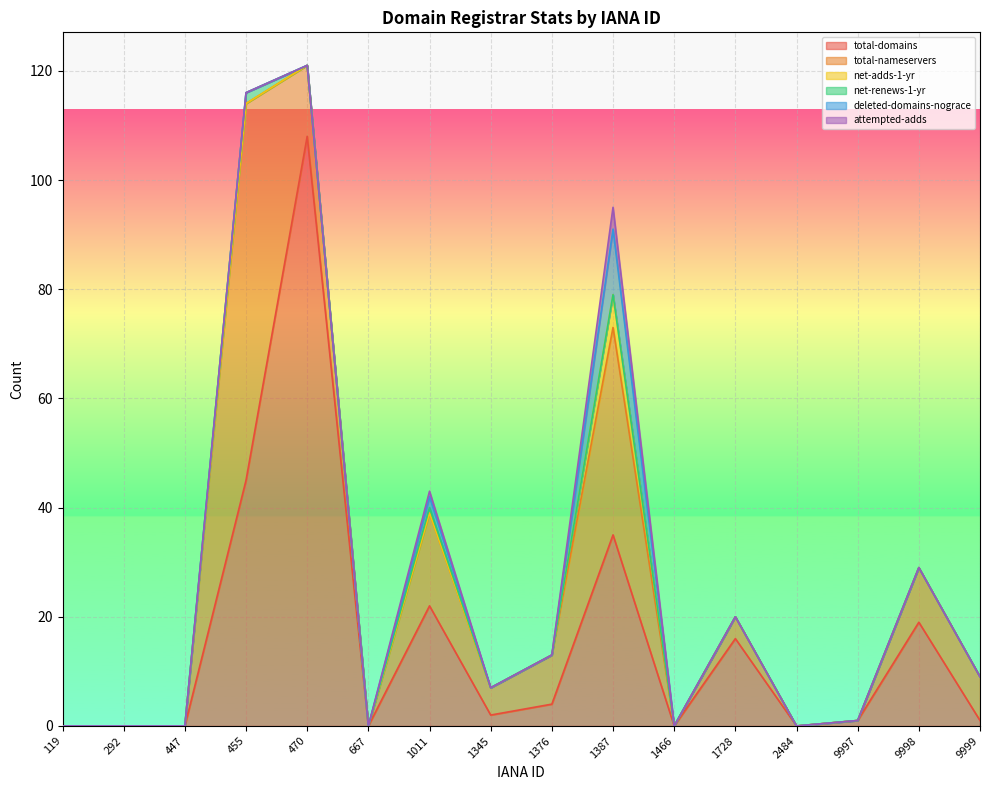

What is the spread (max minus min) of values at 470?

108